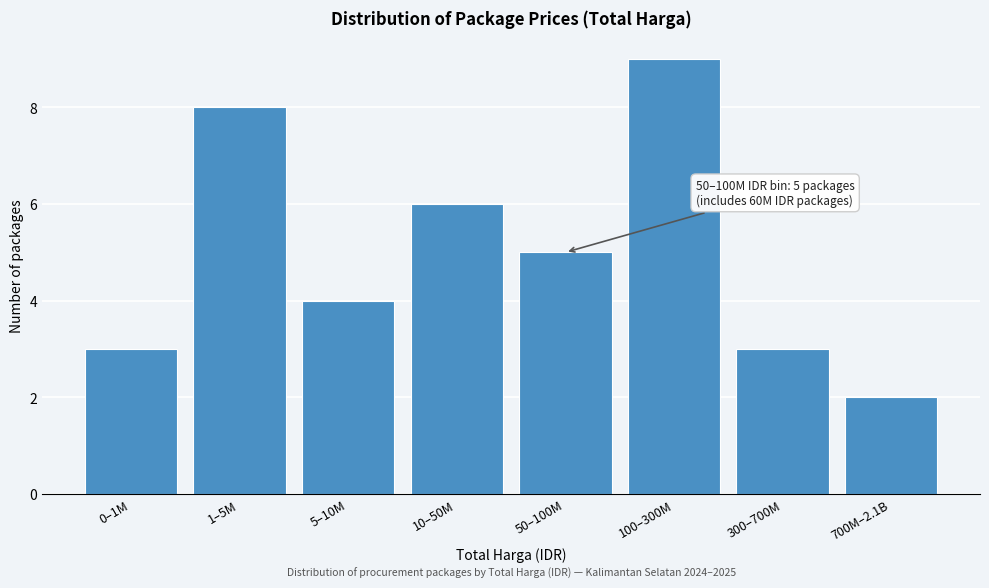

Reading left to right, what are all the values shown in this chart?

0–1M=3	1–5M=8	5–10M=4	10–50M=6	50–100M=5	100–300M=9	300–700M=3	700M–2.1B=2